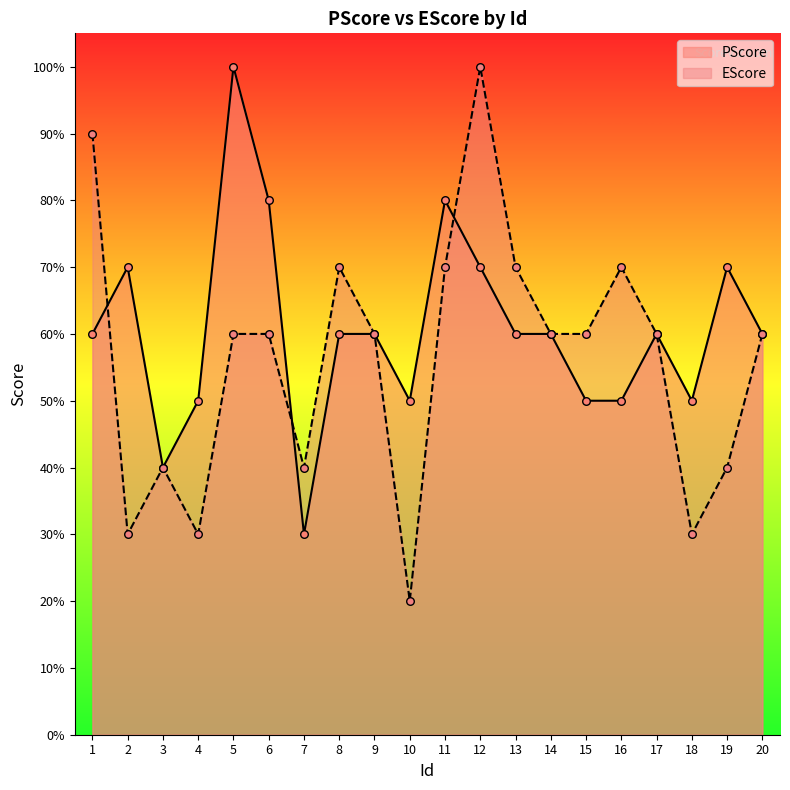

Which series has the widest spread of Y values?

EScore